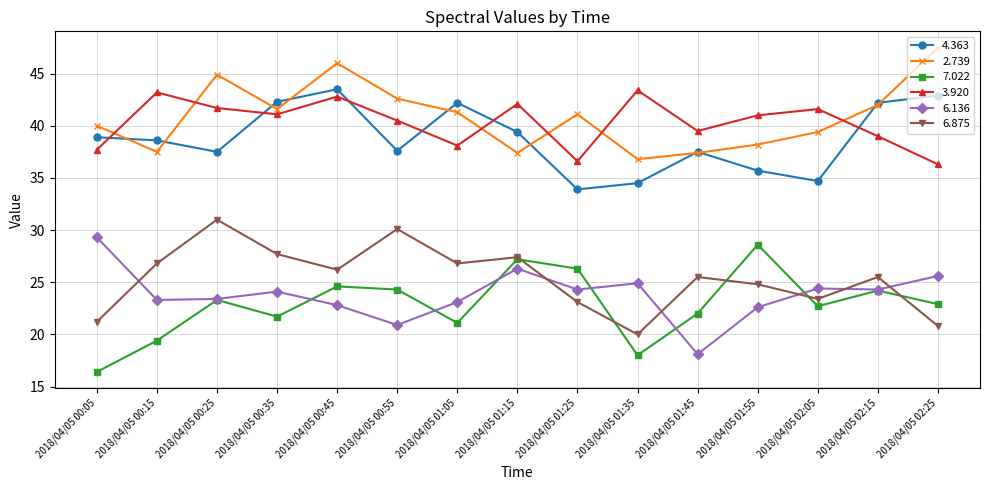

What is the spread (max minus min) of values at 2018/04/05 01:05?

21.1